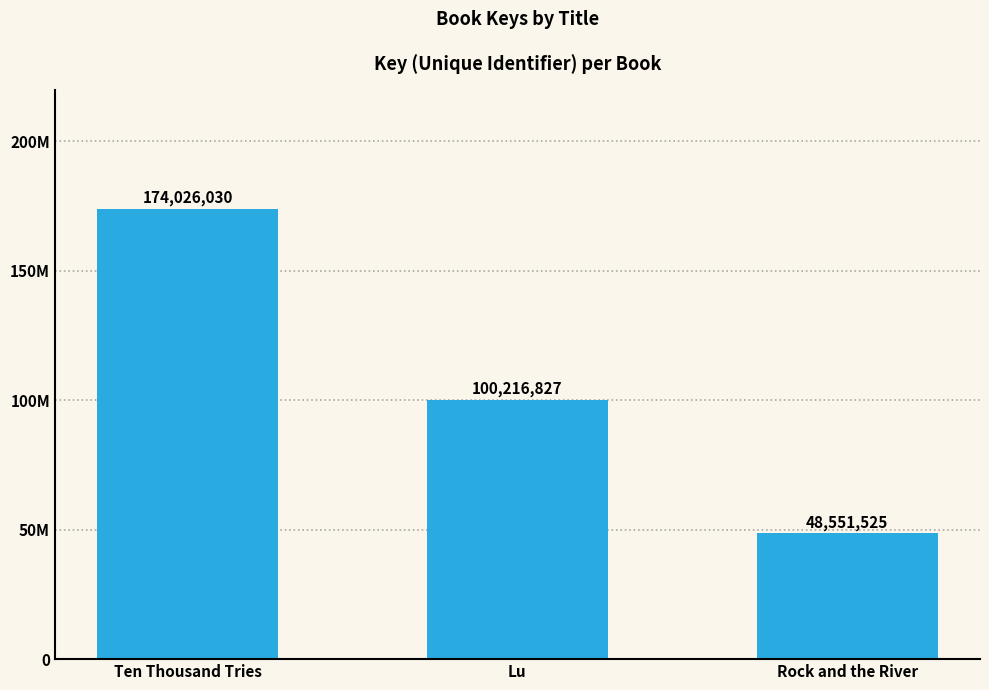

Does the chart contain any negative values?

No